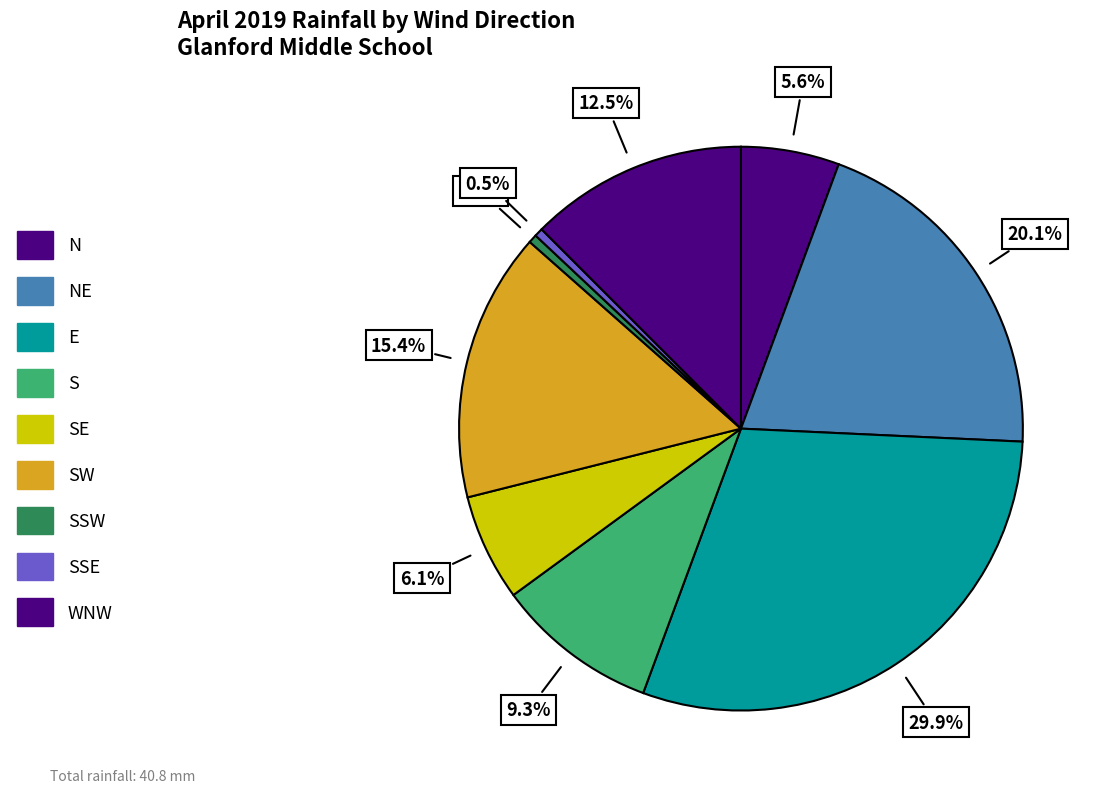

How many segments does this pie chart have?

9